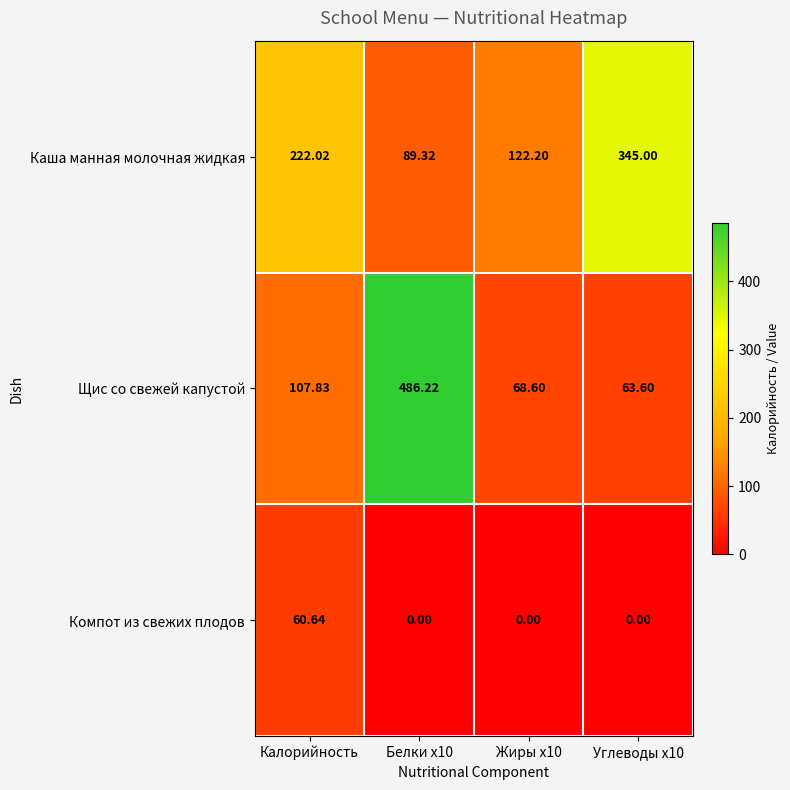

Which series has the largest total across all categories?

Каша манная молочная жидкая